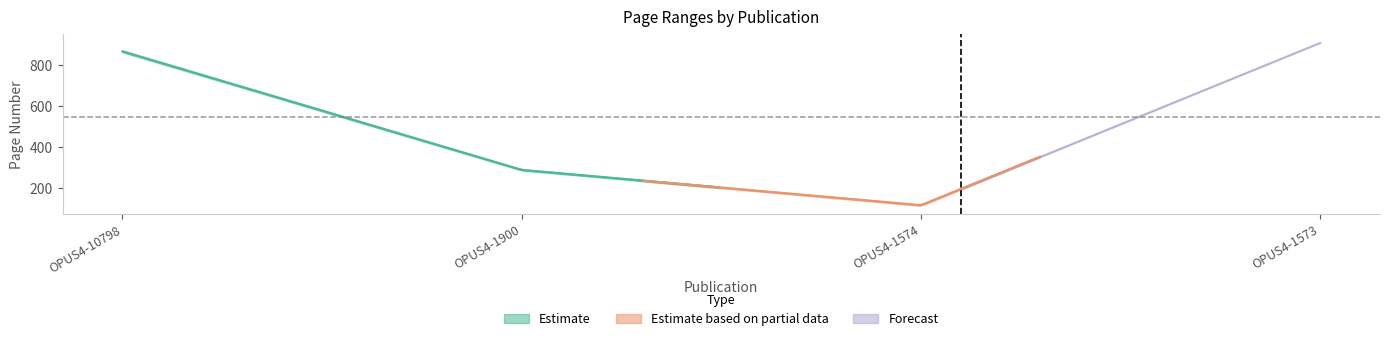

What is the sum of the Letzte Seite values at OPUS4-1900 and OPUS4-1573?

1208